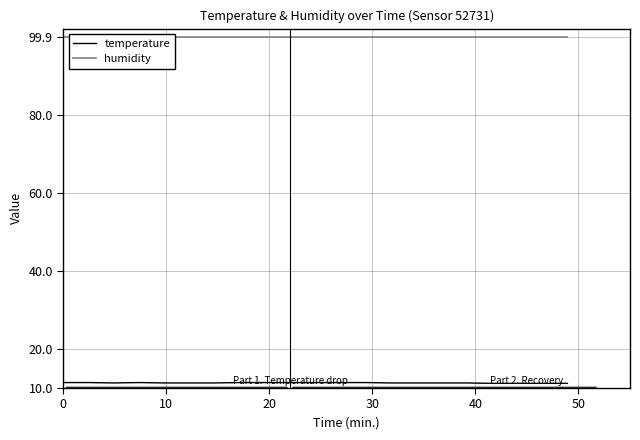

What is the highest value of the temperature series?

11.4